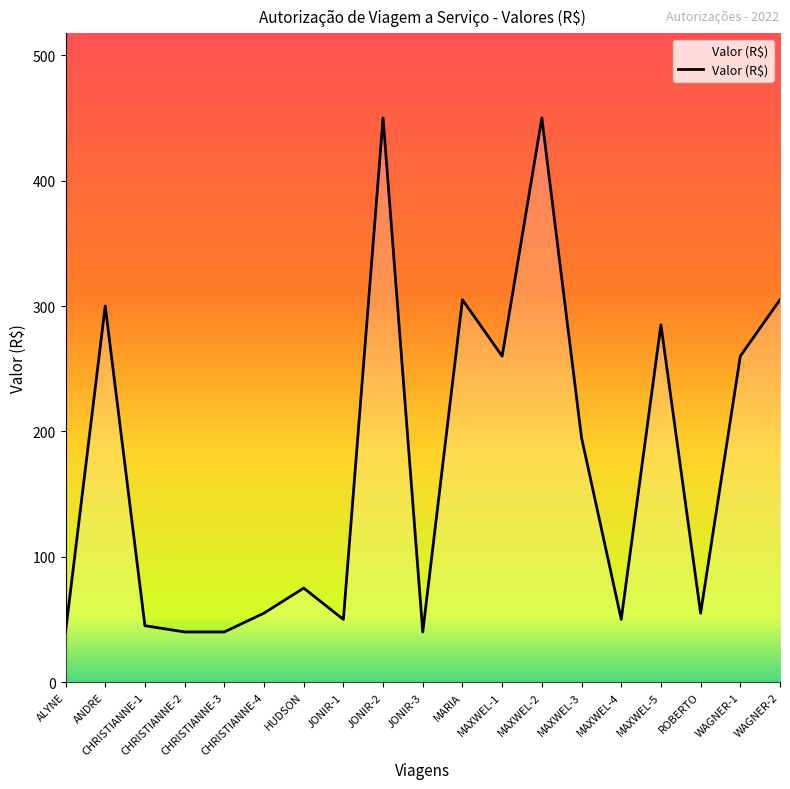

What is the greatest value displayed?

450